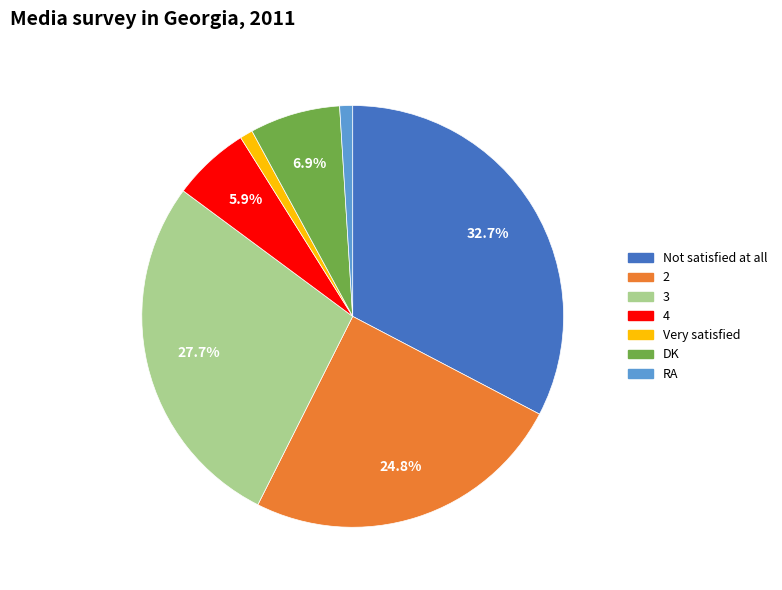

True or false: RA accounts for 8% of the total.

False